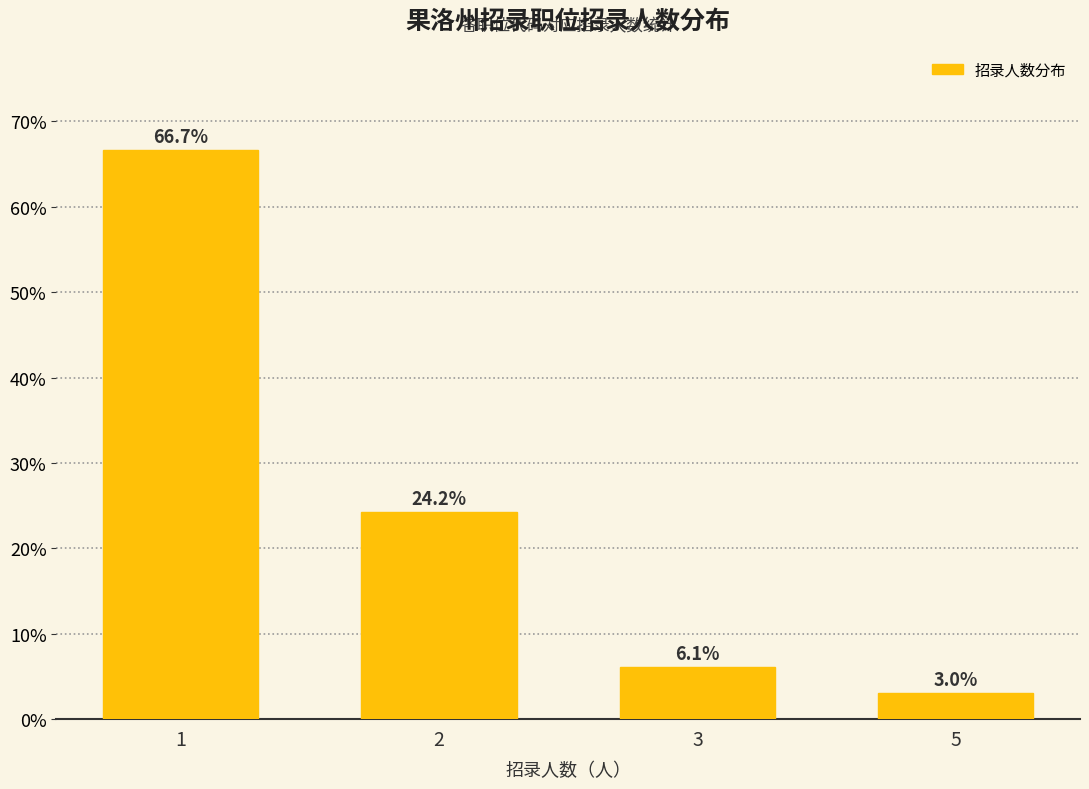

Where does the data first go above 24?

1